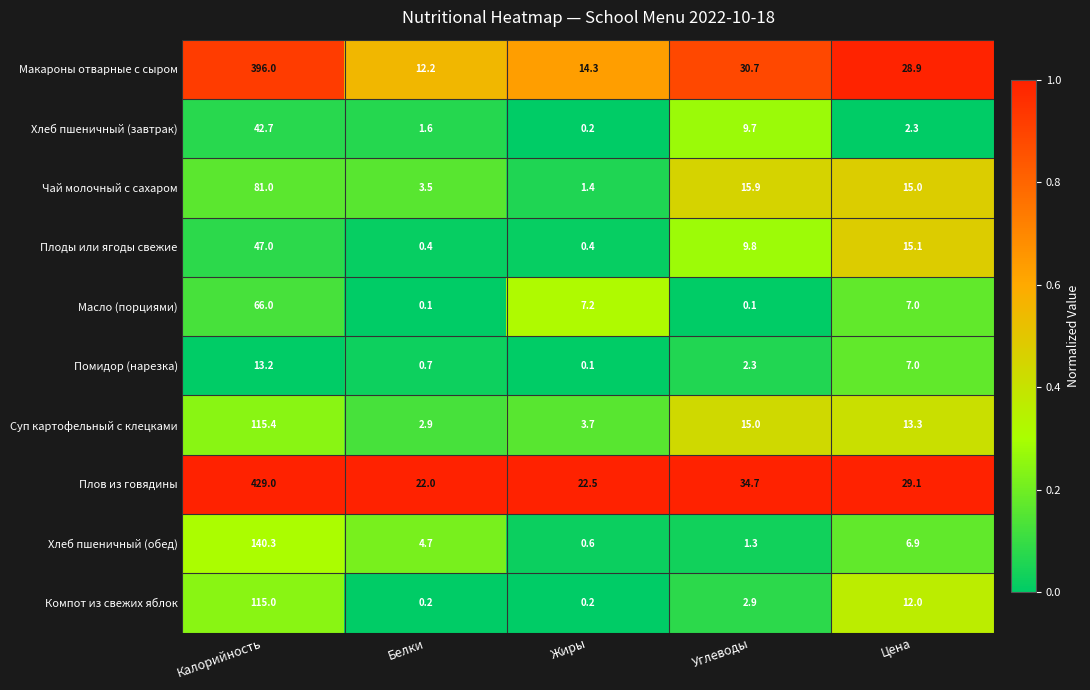

The Плоды или ягоды свежие series shows 4.2 at Цена. True or false?

False